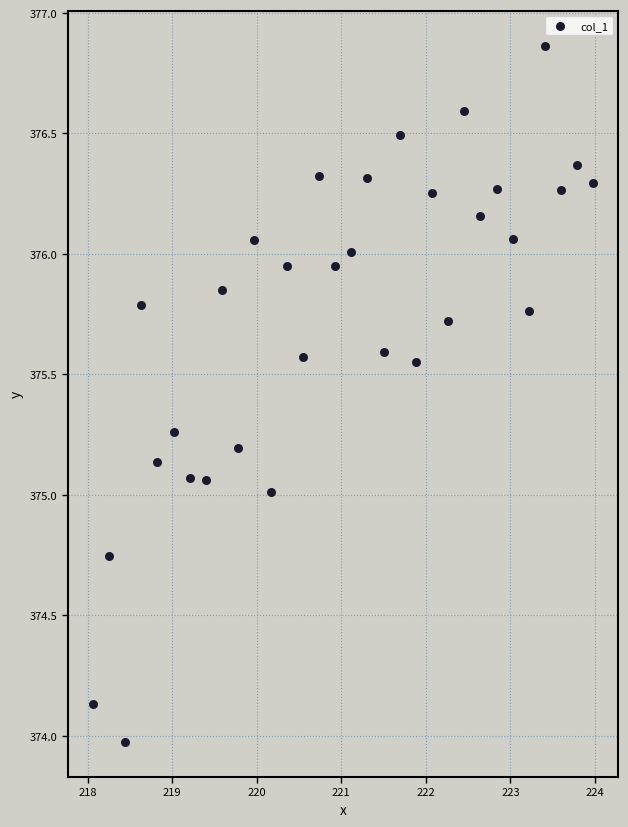

What is the range of Y values (max minus min)?

2.9